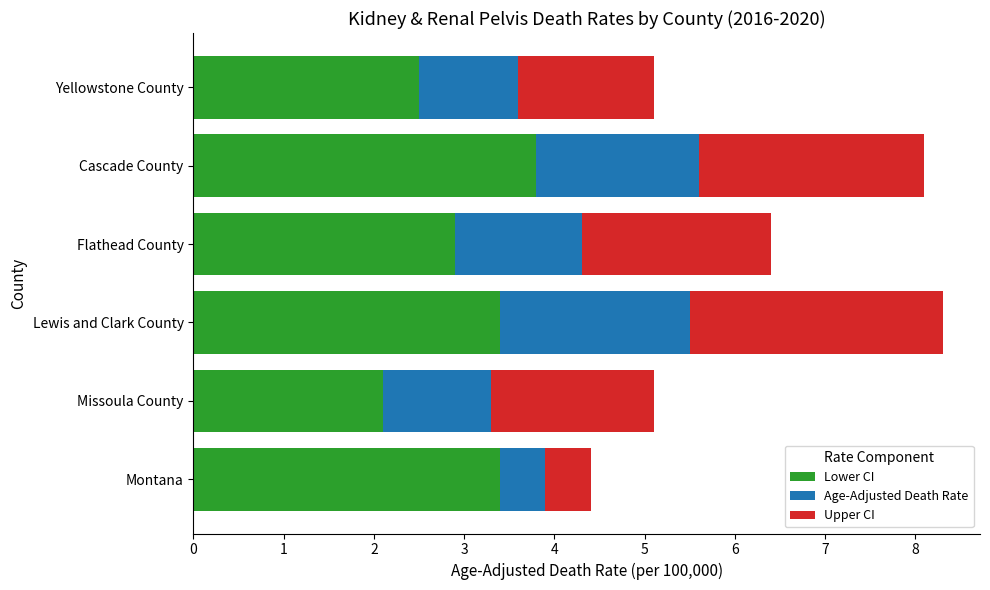

The value of Lower CI at Montana is 3.4. True or false?

True